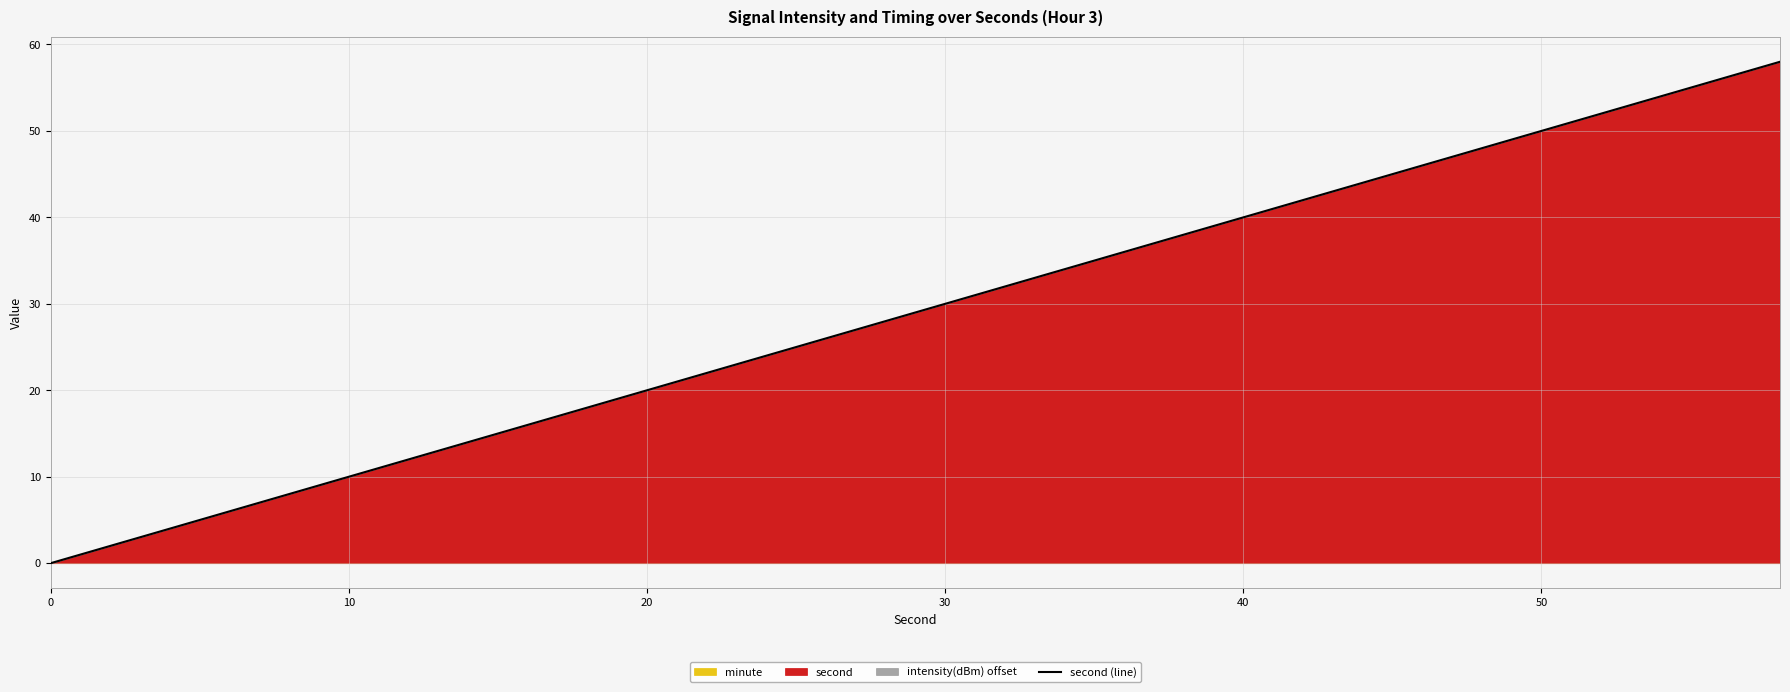

What is the maximum value for second (line)?

58